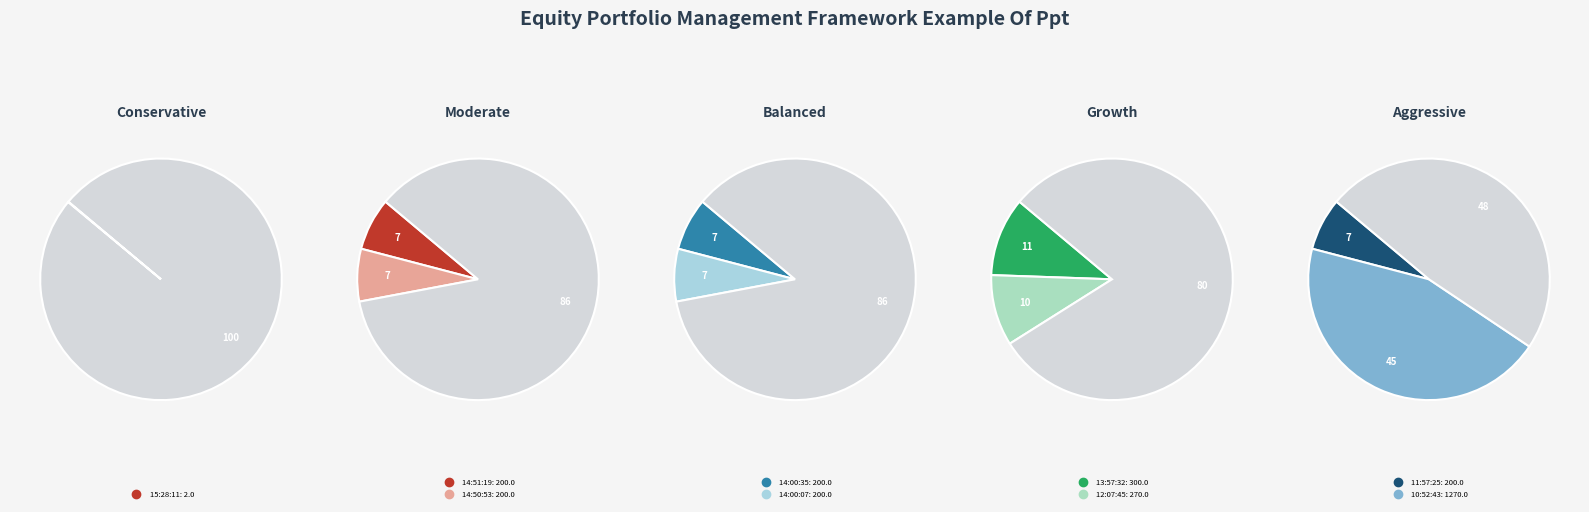

Rank the categories by value from highest to lowest.

10:52:43, 13:57:32, 12:07:45, 14:51:19, 14:50:53, 14:00:35, 14:00:07, 11:57:25, 15:28:11